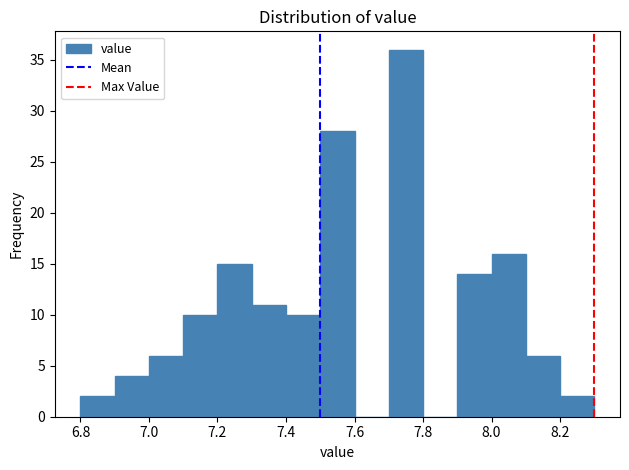

What is the height of the bar covering 7.7 to 7.8 on the x-axis? The values are not printed on the chart, so give them approximately, as read against the axis.

36